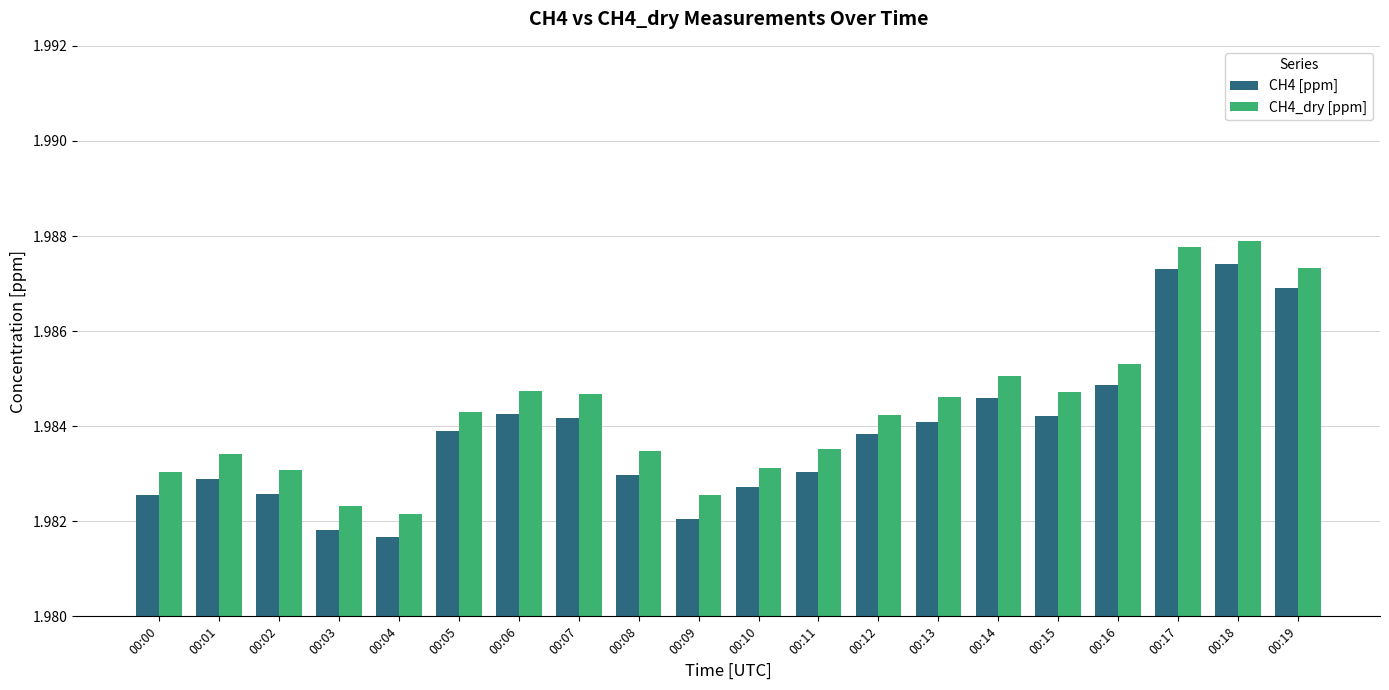

Which series changed the most between 00:08 and 00:17?

CH4 [ppm]